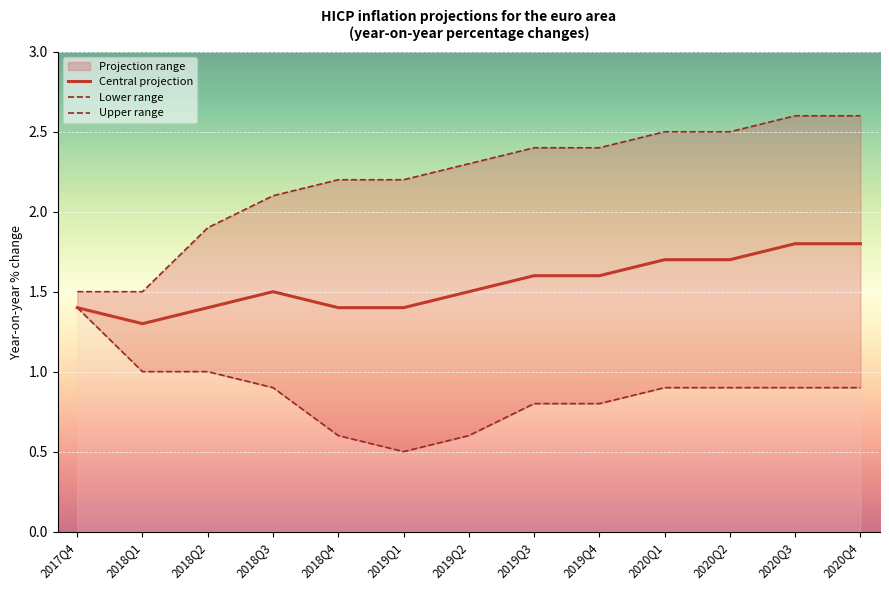

At which category does Central projection reach its first local peak?

2018Q3